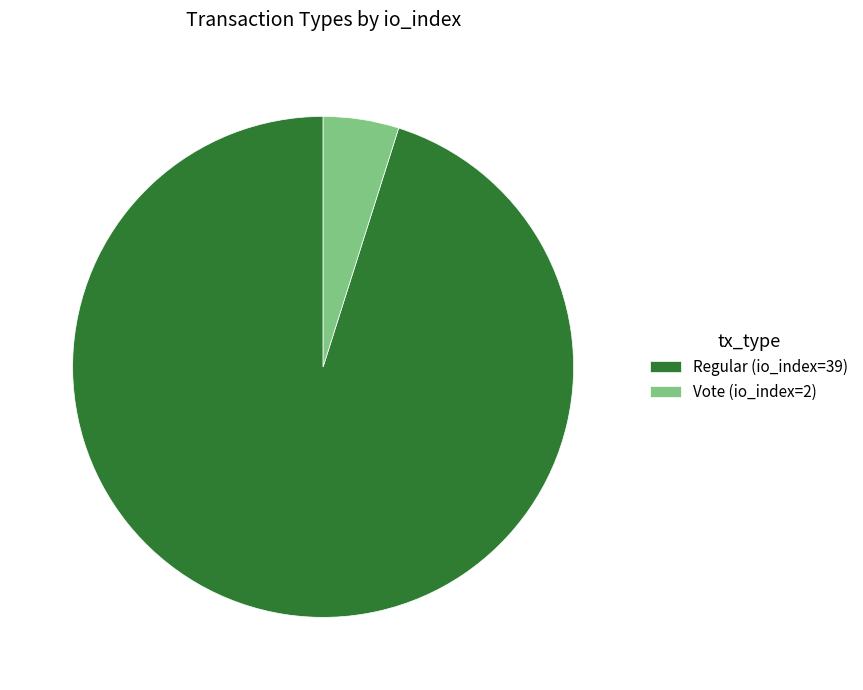

Which slice is the largest?

Regular (io_index=39)